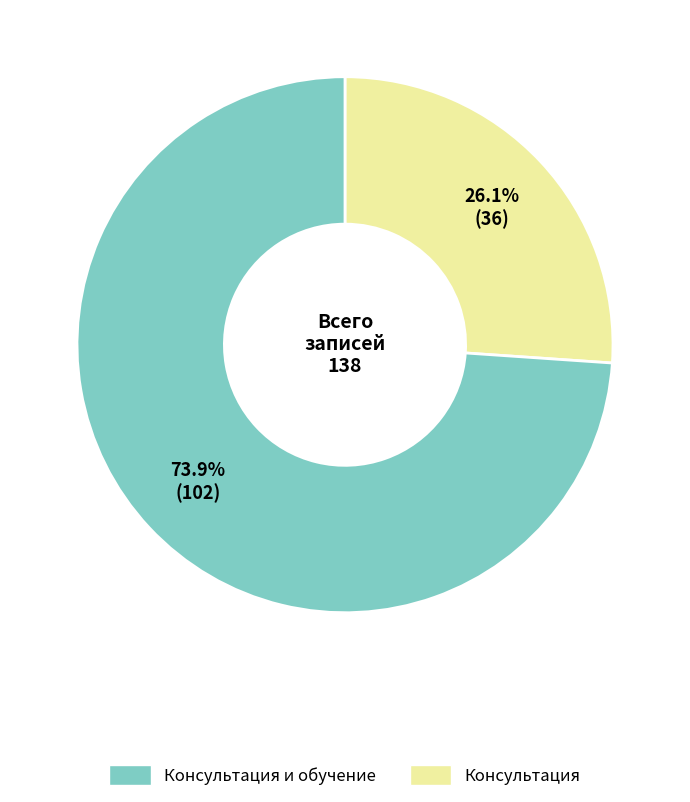

Does any single category account for the majority?

Yes